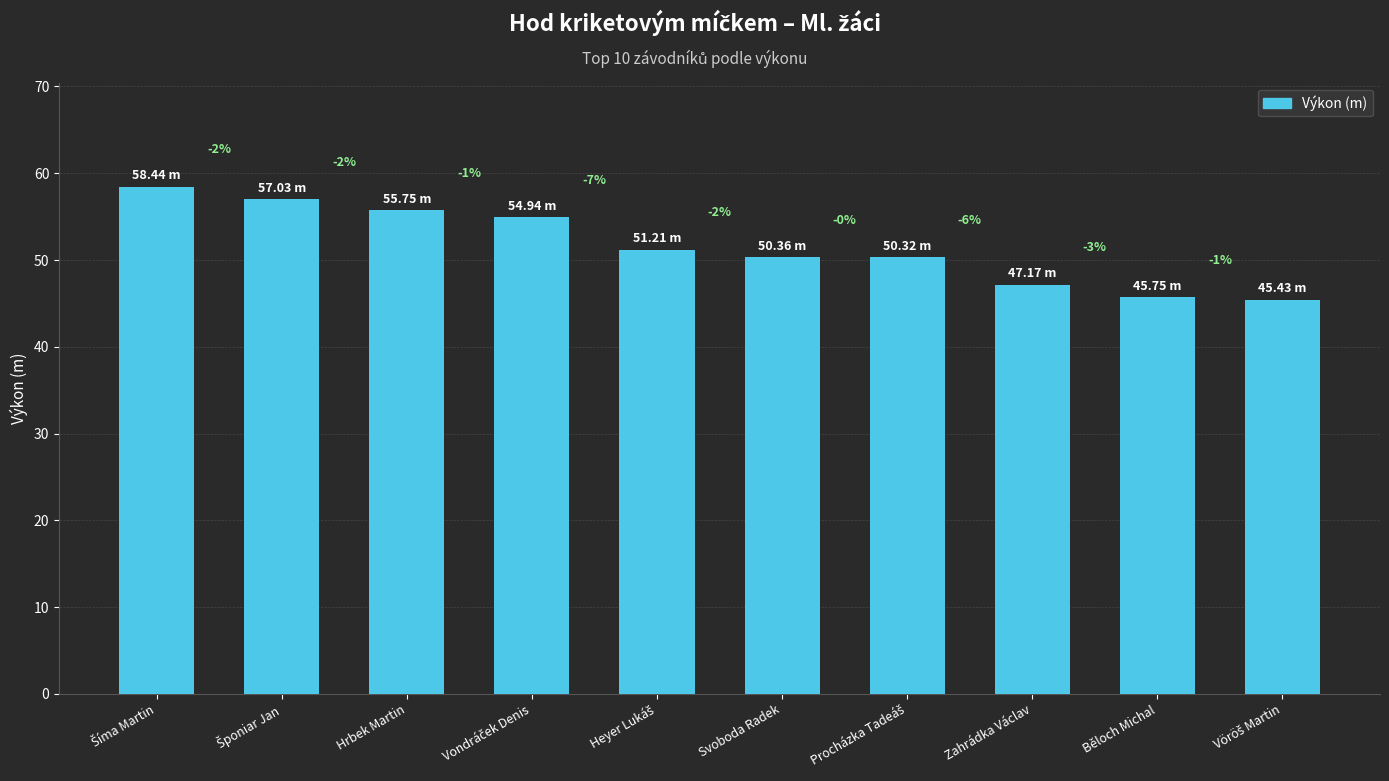

How many bars are there in total?

10